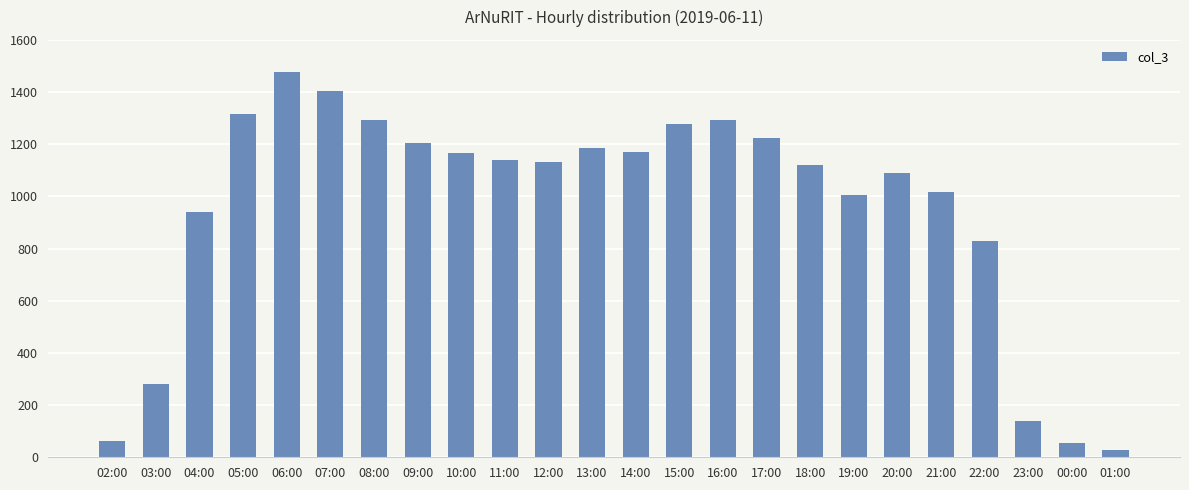

At which category does the chart reach its peak across all series?

06:00